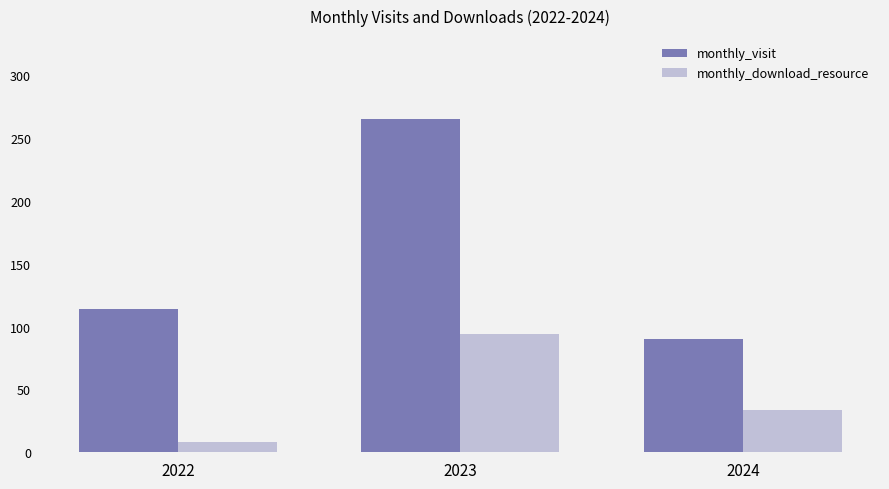

What is the spread (max minus min) of values at 2022?

106